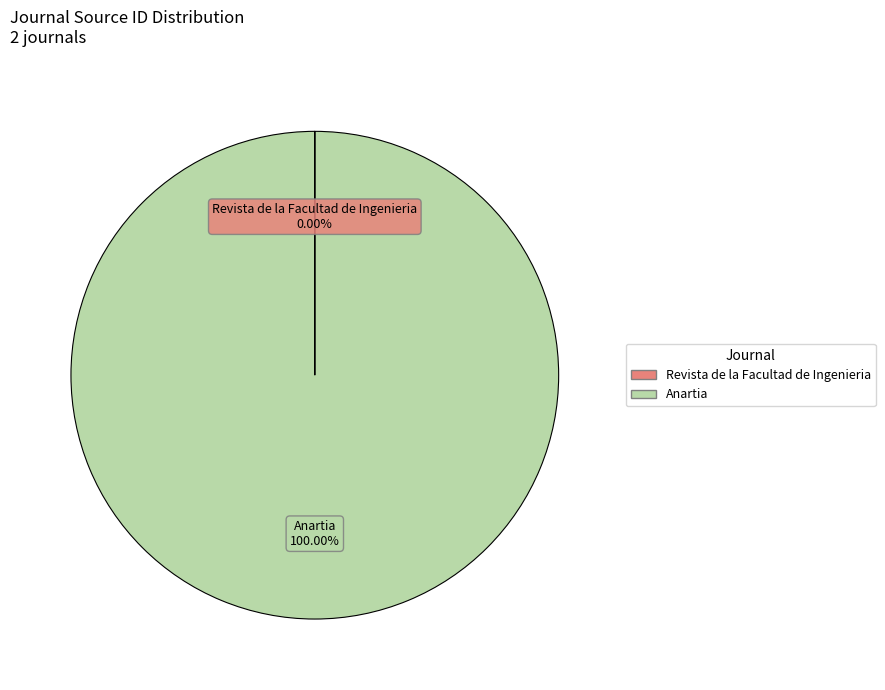

To the nearest percent, what percentage of the pie is Anartia?

100%